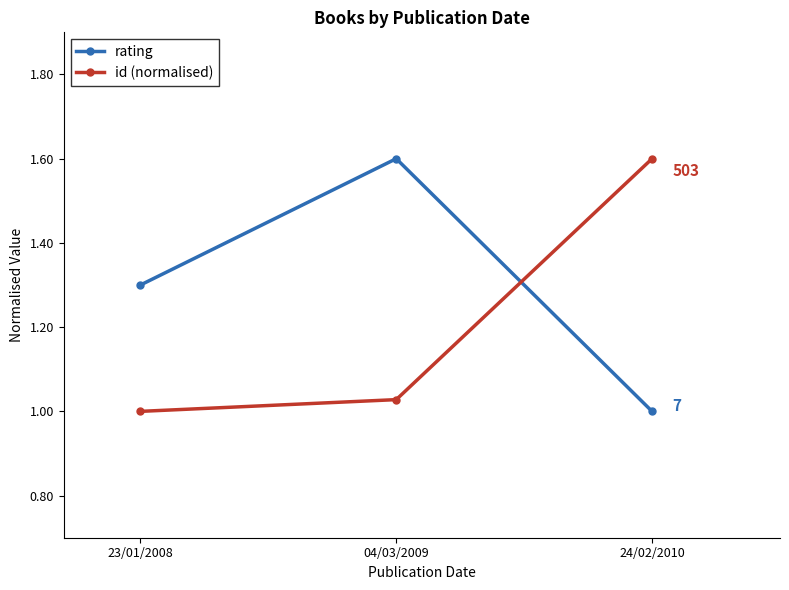

How many categories are shown in the chart?

3